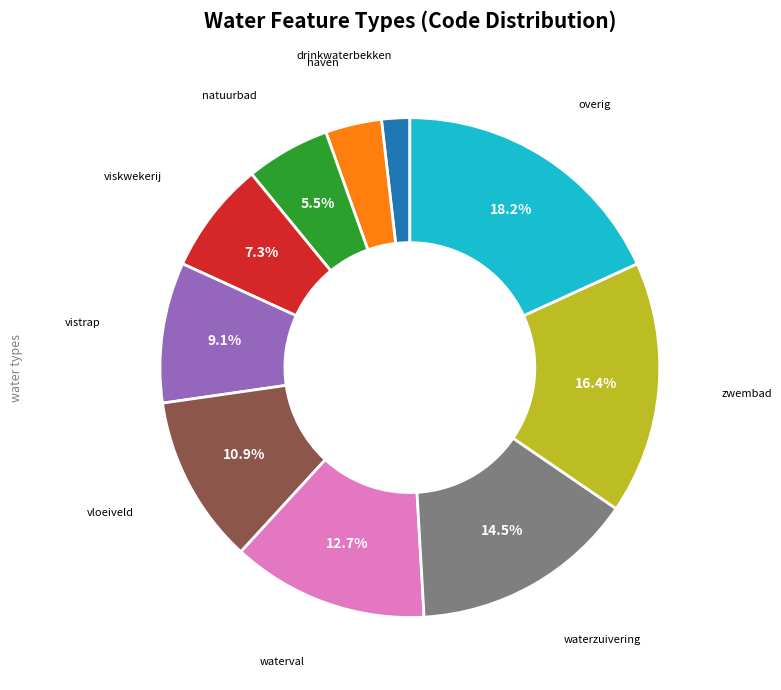

Is there any slice that represents more than half of the pie?

No